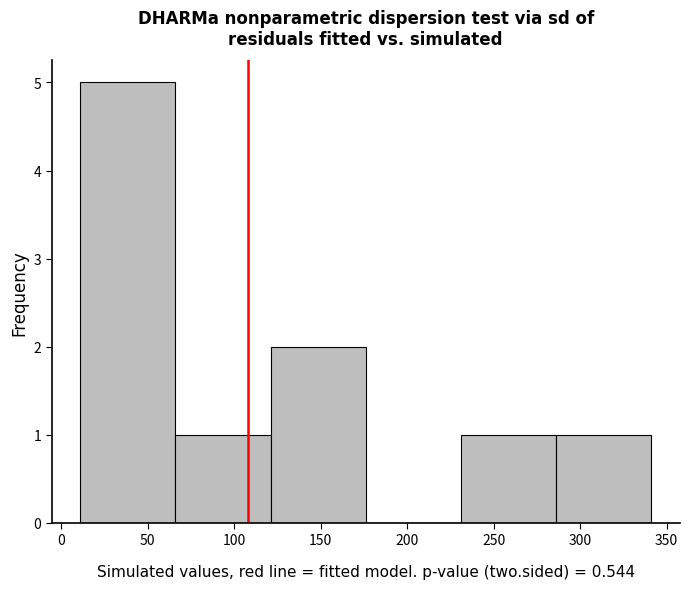

Which range on the x-axis has the tallest bar?

11 to 66